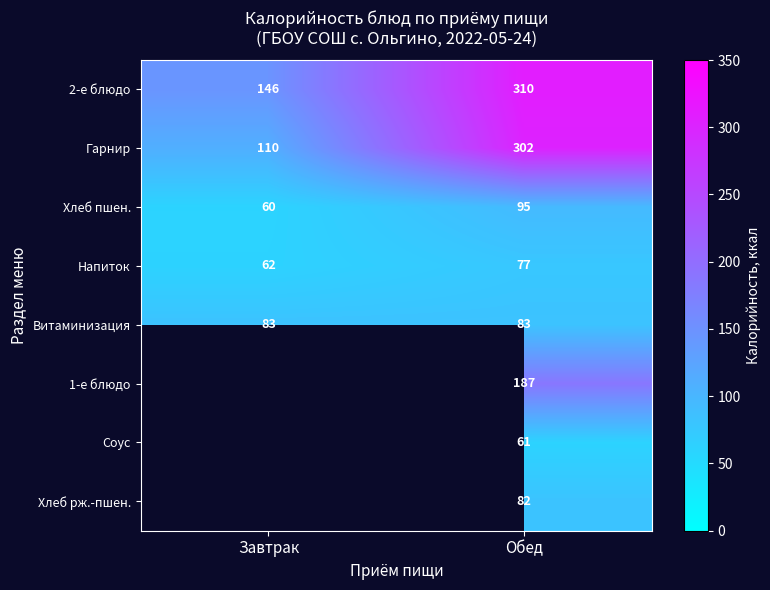

Which has a higher value, Завтрак or Обед?

Обед